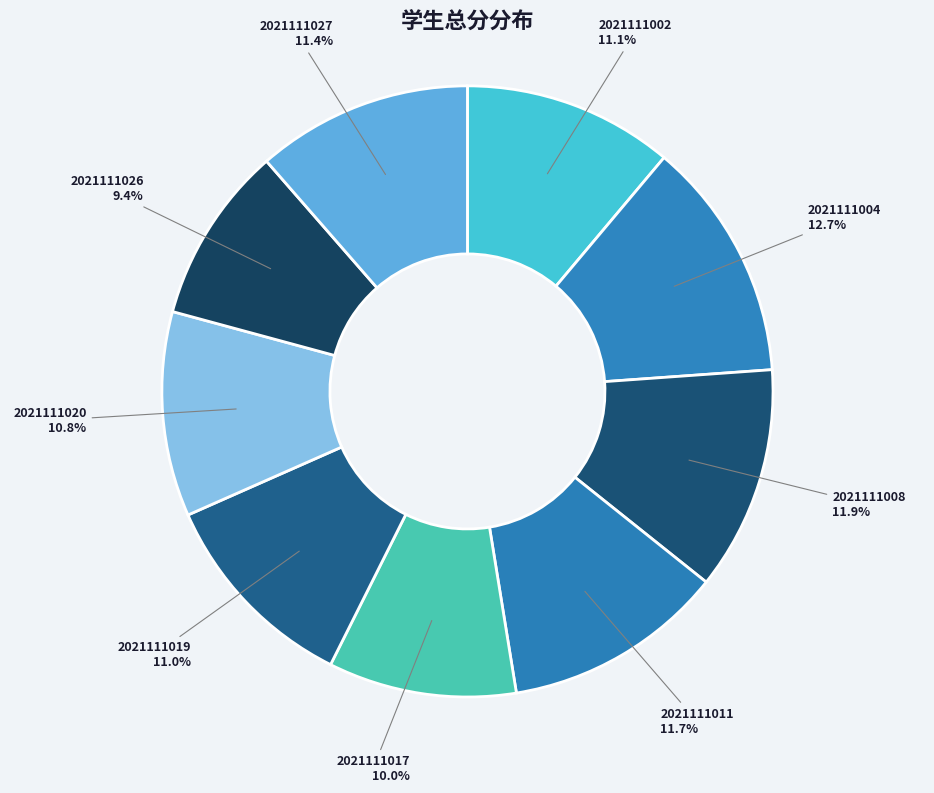

To the nearest percent, what is the average slice percentage?

11%